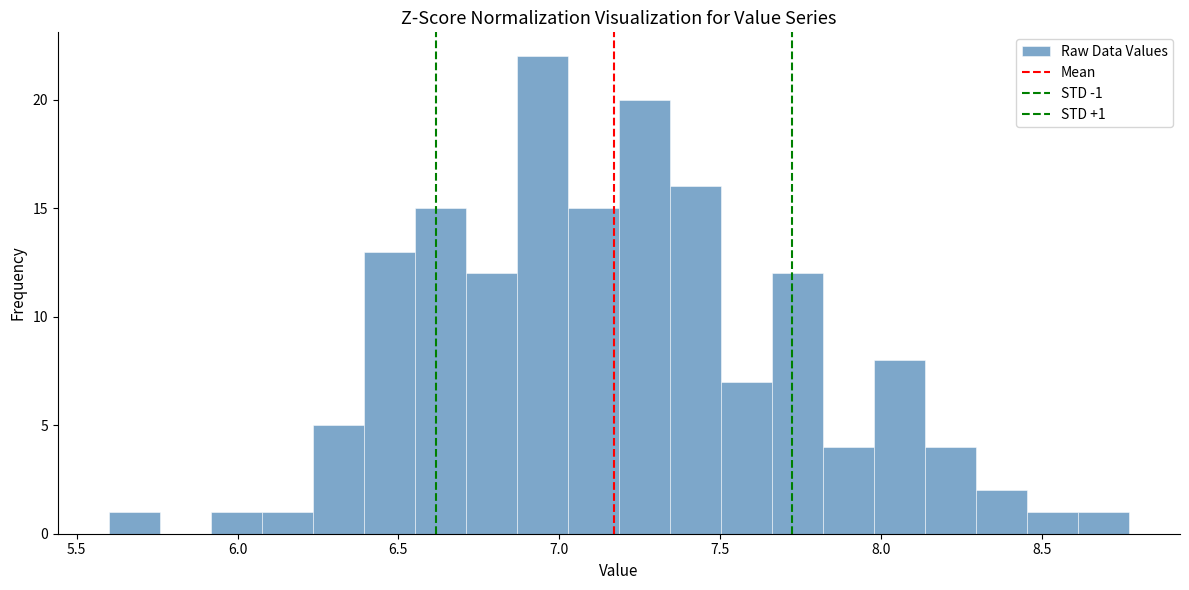

Around what value on the x-axis is the tallest bar? Give the approximate position of its centre, as read against the axis.

6.95